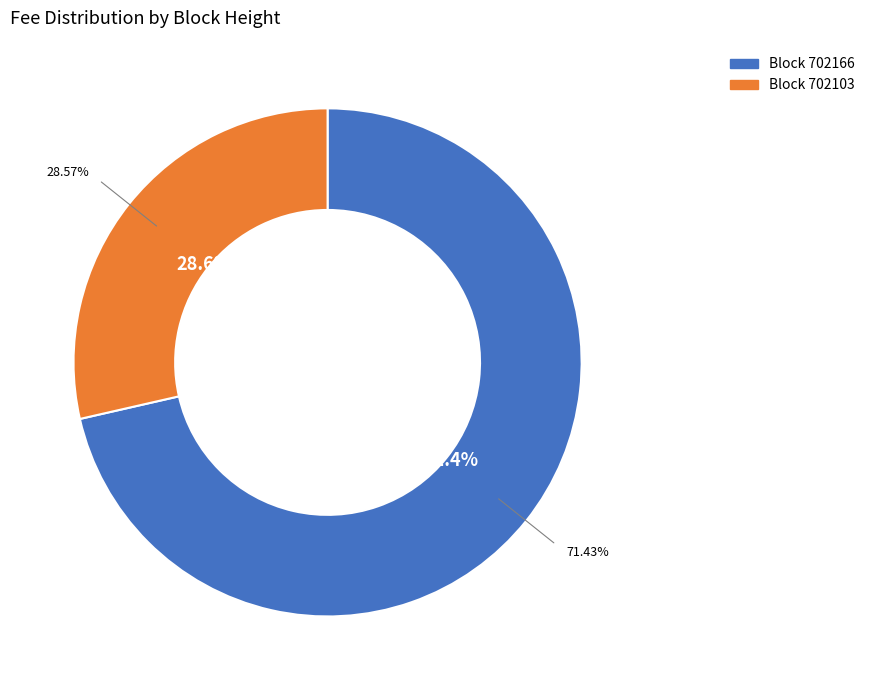

How many segments does this pie chart have?

2